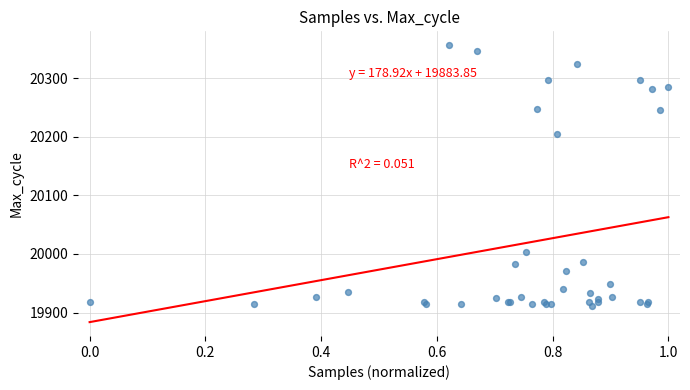

What Y value in the scatter plot is closest to 20133?

20204